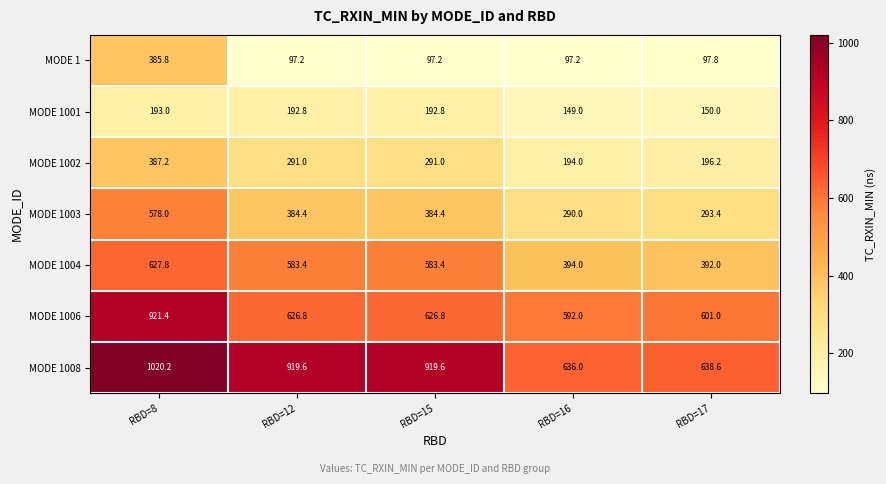

What is the total value across all series at RBD=16?

2352.2